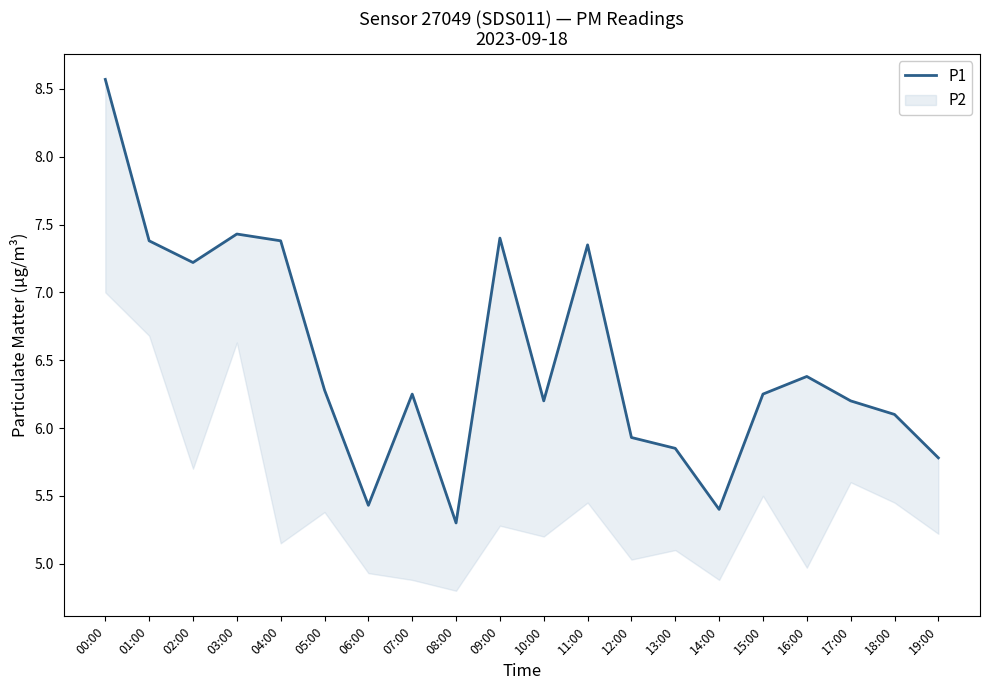

At which category does the data reach its first local peak?

03:00